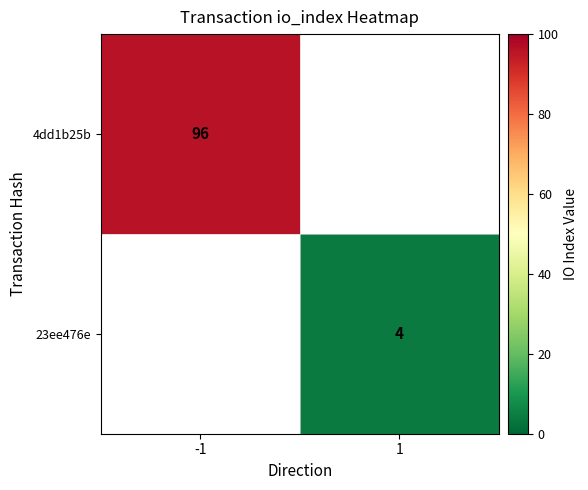

The 23ee476e series shows 4 at 1. True or false?

True